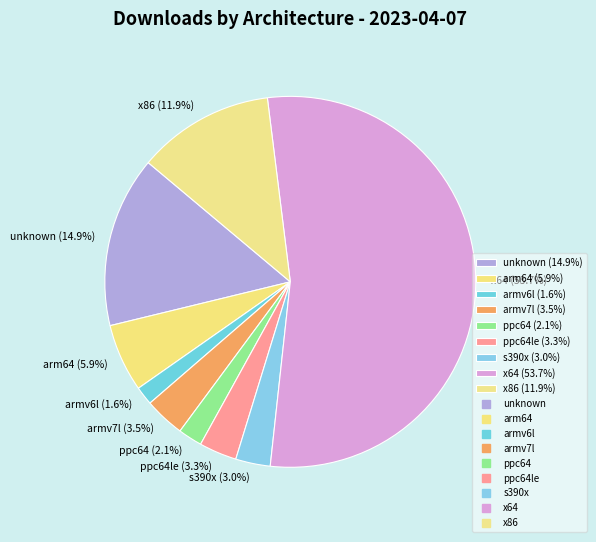

Between unknown (14.9%) and s390x (3.0%), which is larger?

unknown (14.9%)